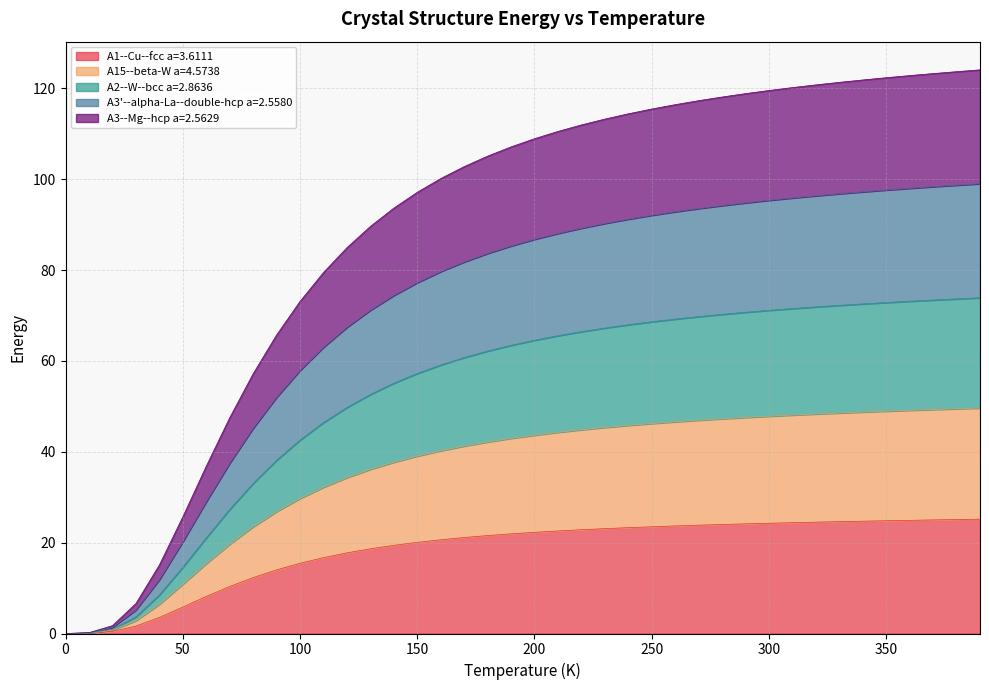

True or false: A1--Cu--fcc a=3.6111 and A3'--alpha-La--double-hcp a=2.5580 cross at least once.

False